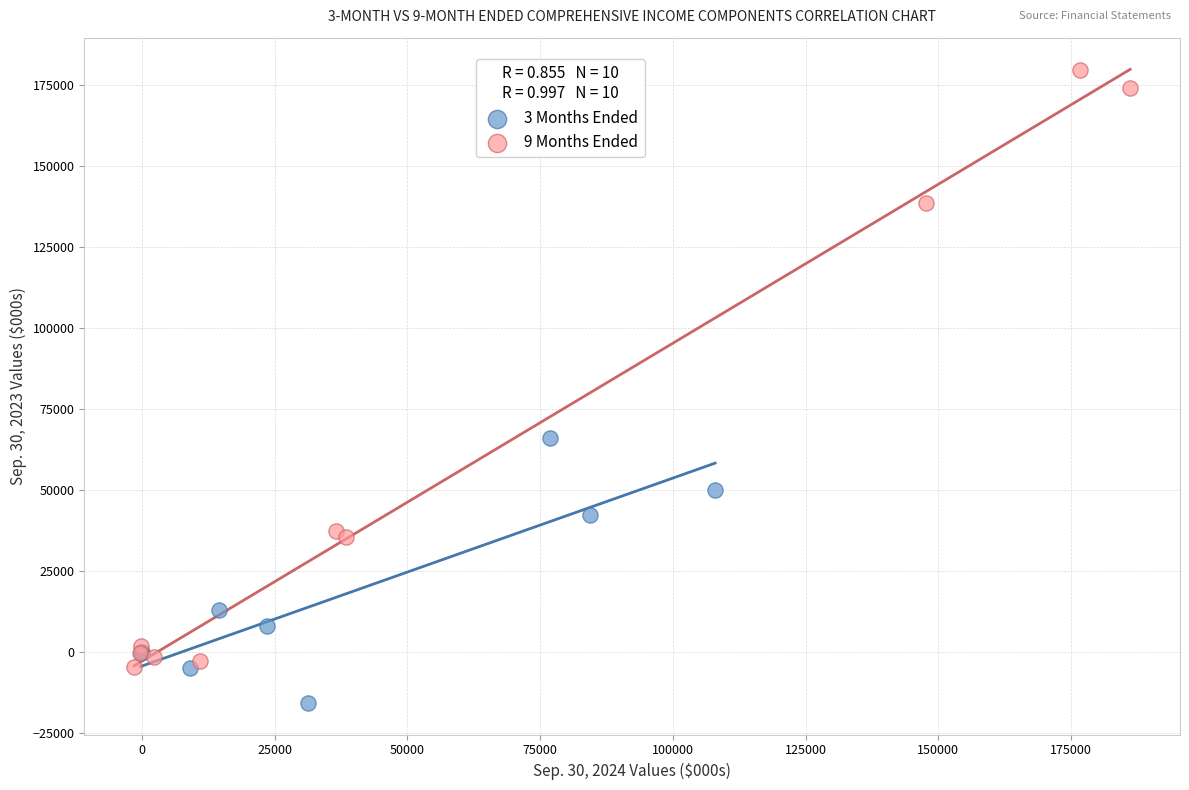

What are all the series names shown in the legend?

3 Months Ended, 9 Months Ended